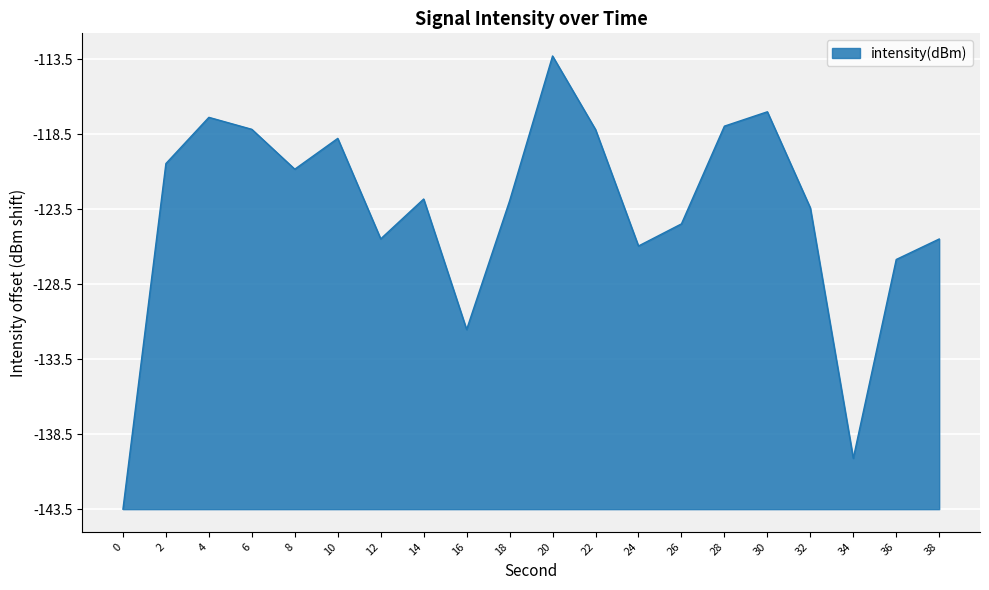

What is the sum of the values at 24 and 18?

38.1